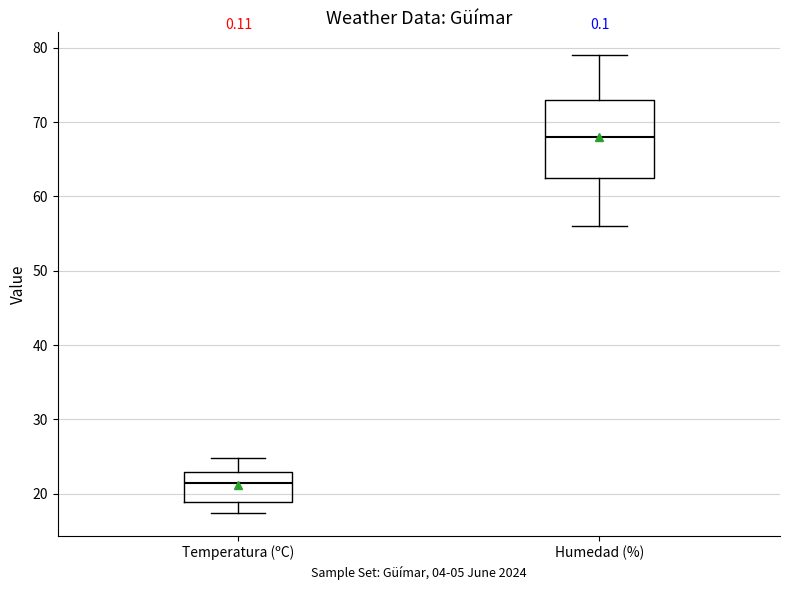

Reading left to right, read every box against the y-axis: the position of its median line, the range the box covers, and the ends of its whiskers. The values are not printed on the chart, so give them approximately, as read against the axis.

Temperatura (ºC): median 21, box 19 to 23, whiskers 17 to 25
Humedad (%): median 68, box 63 to 73, whiskers 56 to 79